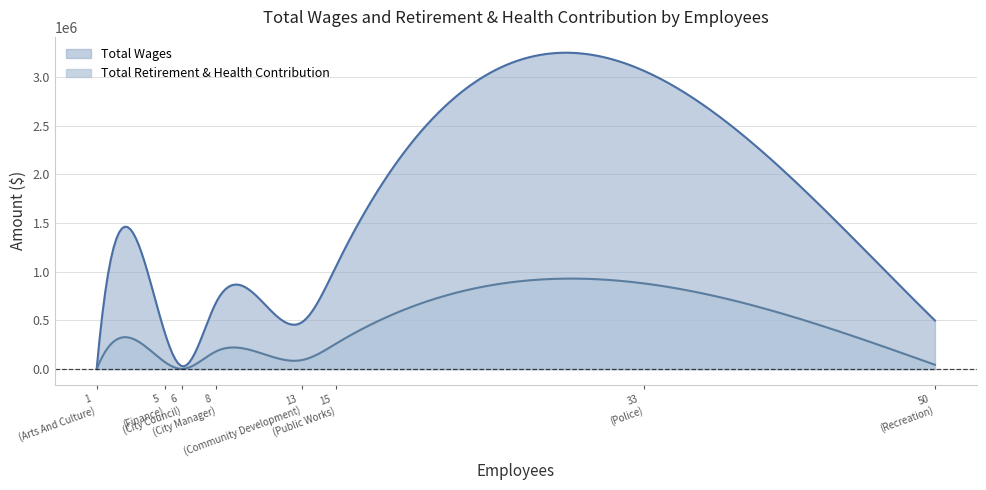

At how many categories does at least one series exceed 2911730?

1